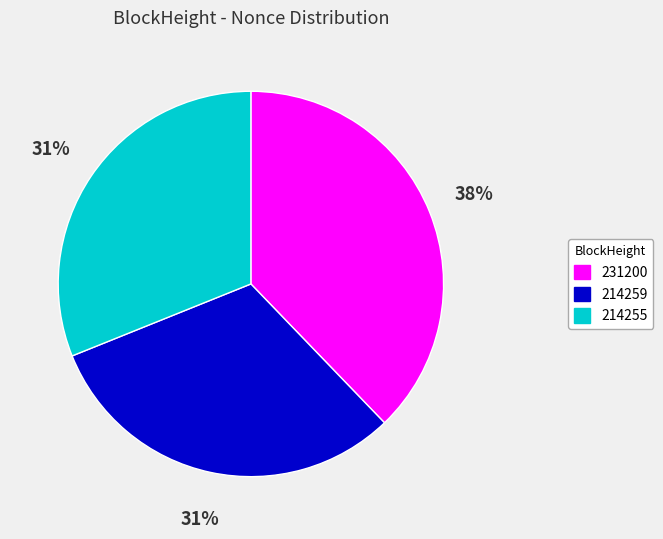

Count the number of slices in the pie.

3